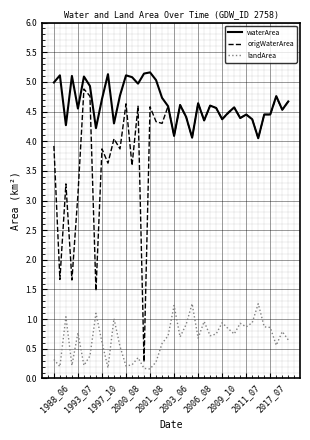

What is the maximum value shown in the chart?

5.2